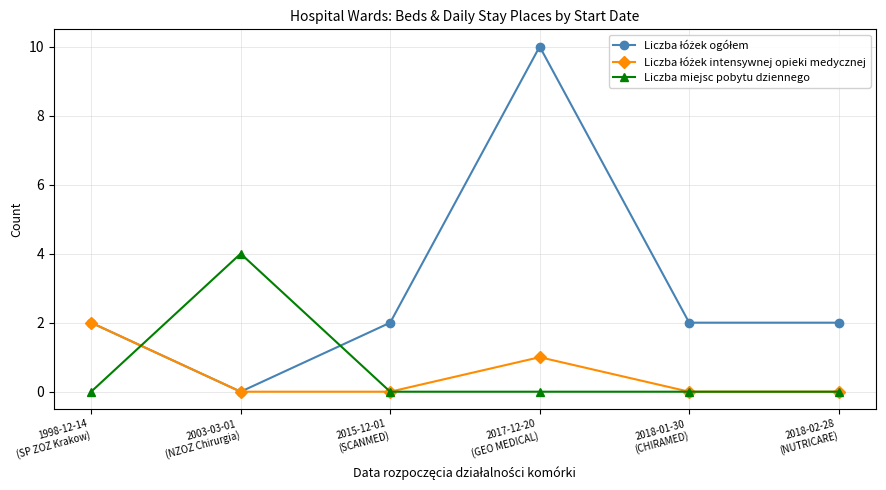

What is the greatest value displayed?

10